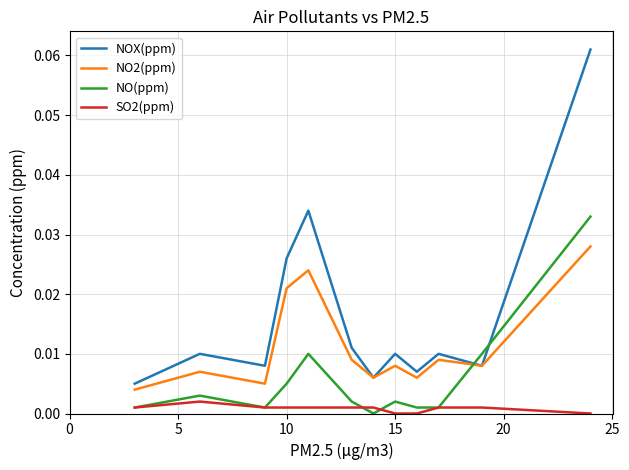

True or false: NOX(ppm) and SO2(ppm) intersect in this chart.

False